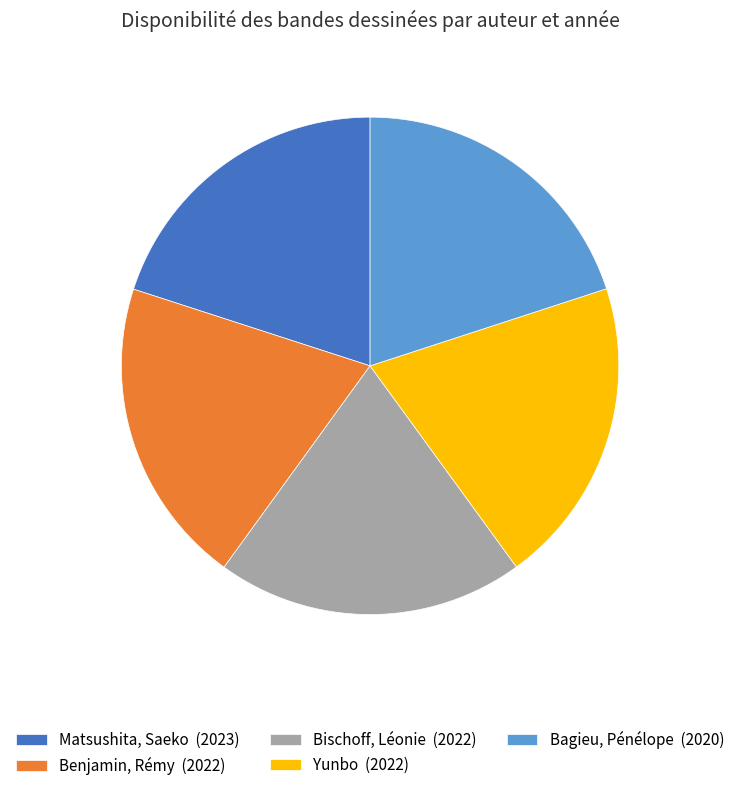

Approximately how many times larger is the value at Bischoff, Léonie (2022) compared to Bagieu, Pénélope (2020)?

1.0